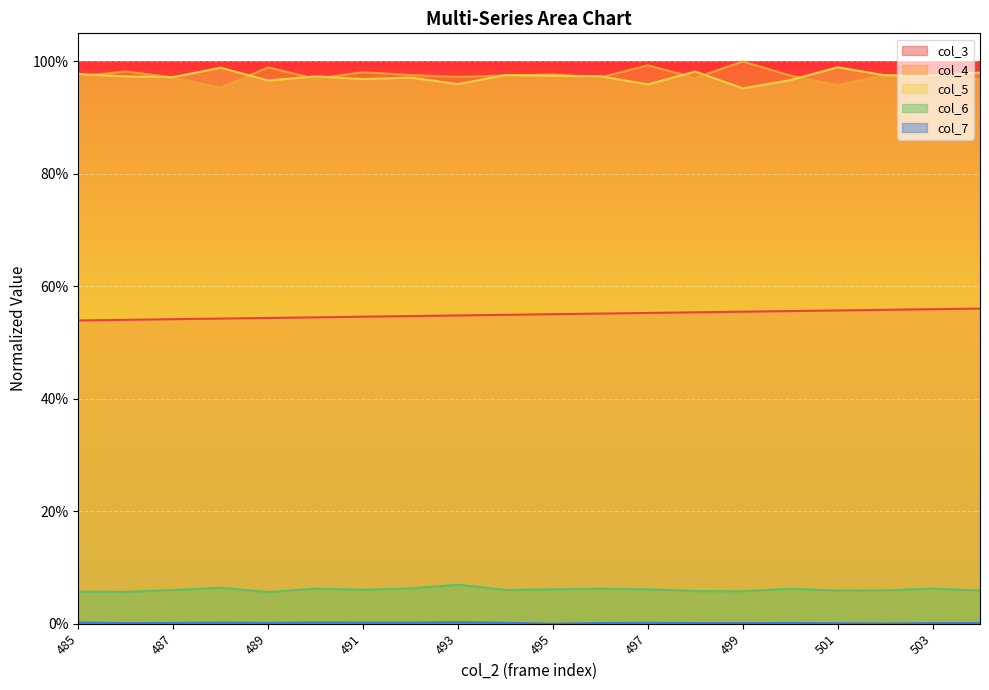

At which category is the sum across all series the highest?

502